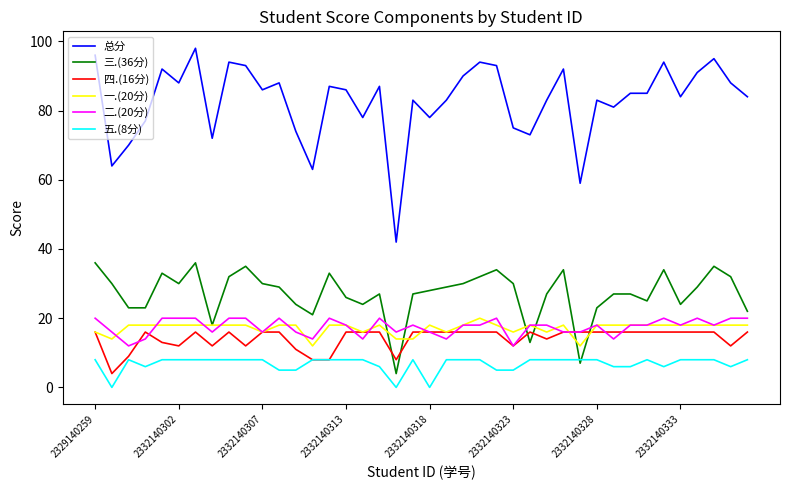

True or false: 一.(20分) and 五.(8分) intersect in this chart.

False